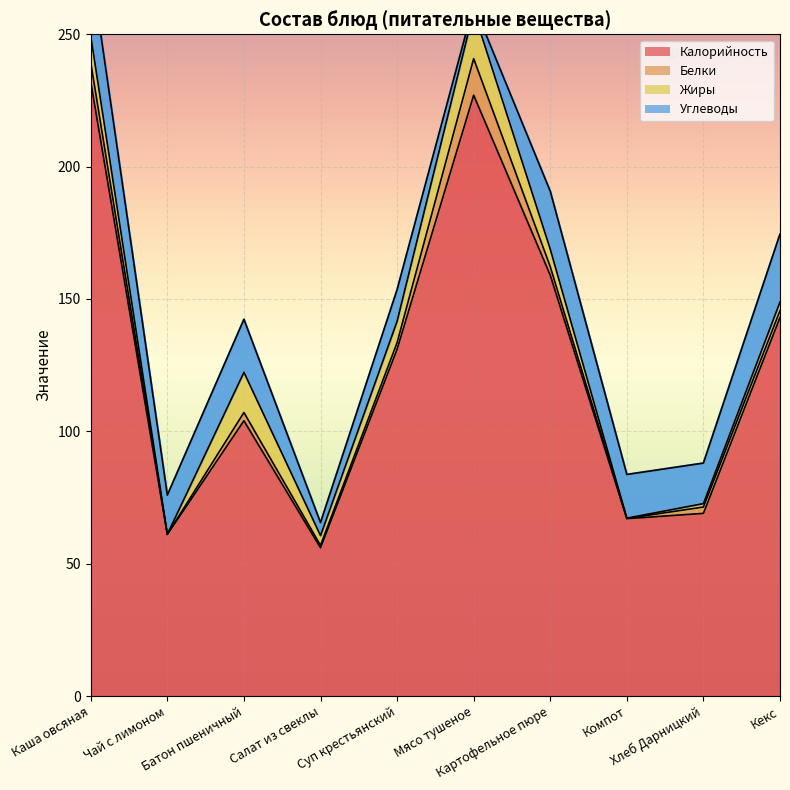

What is the sum of the Калорийность values at Батон пшеничный and Салат из свеклы?

160.0